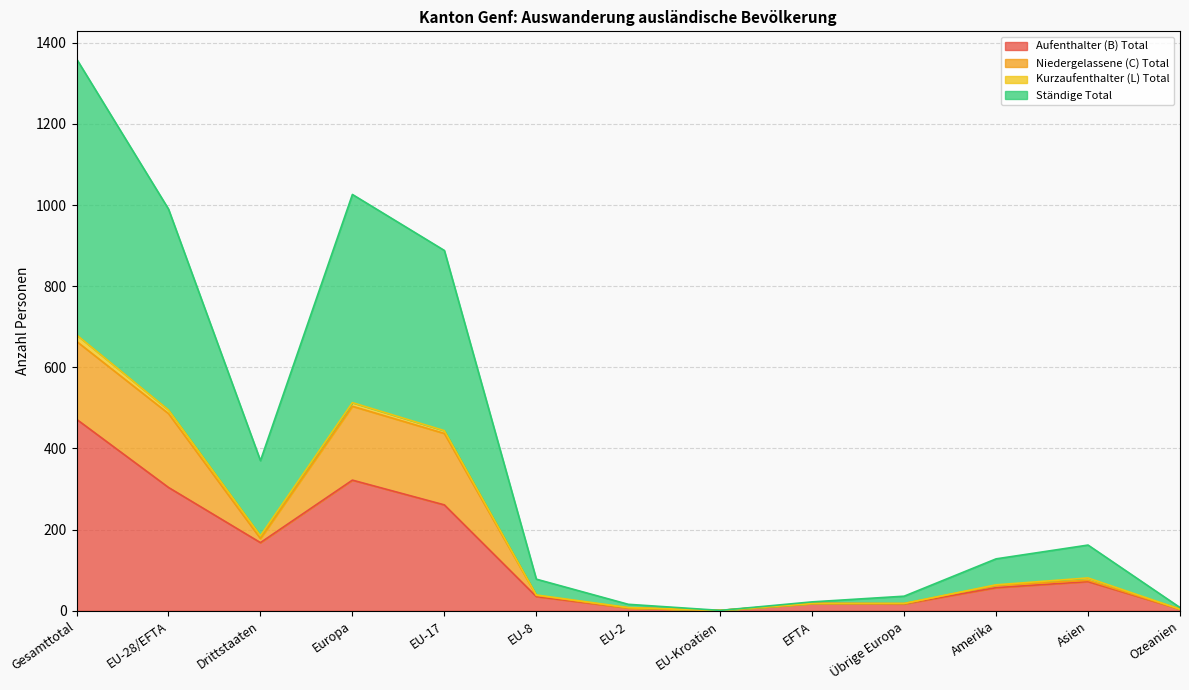

How many lines are shown in the chart?

4